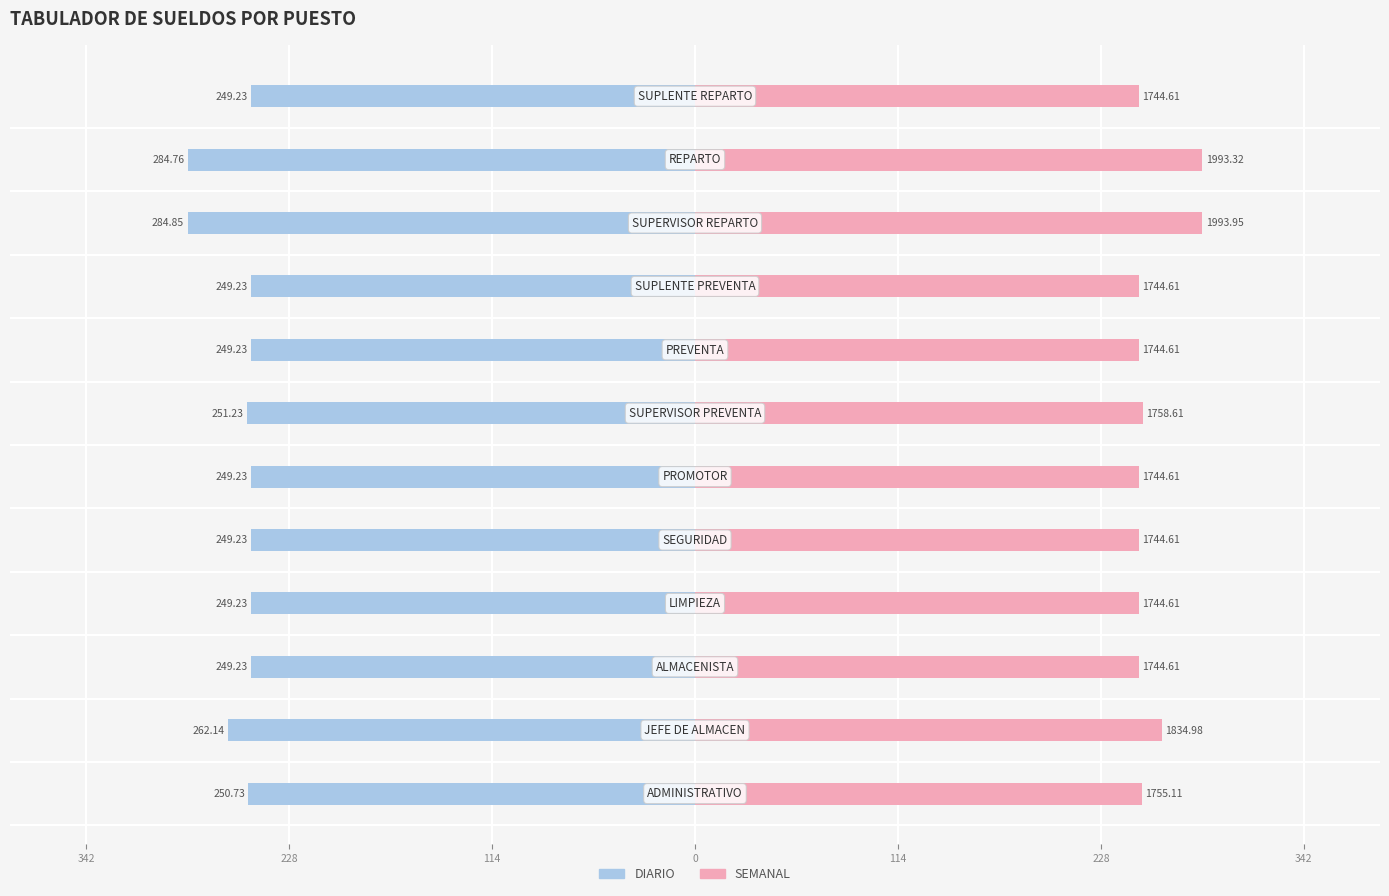

What is the average value of the SEMANAL series?

256.5